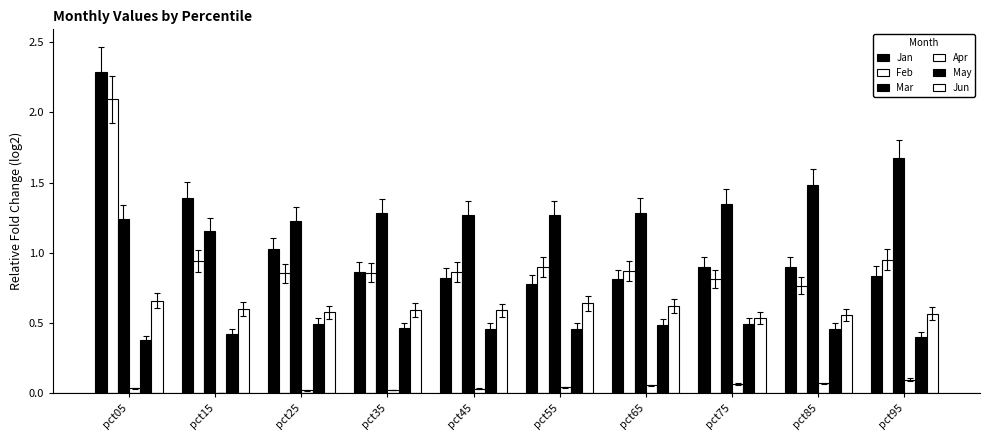

Is the value of Jan at pct25 greater than the value of Apr at pct85?

Yes